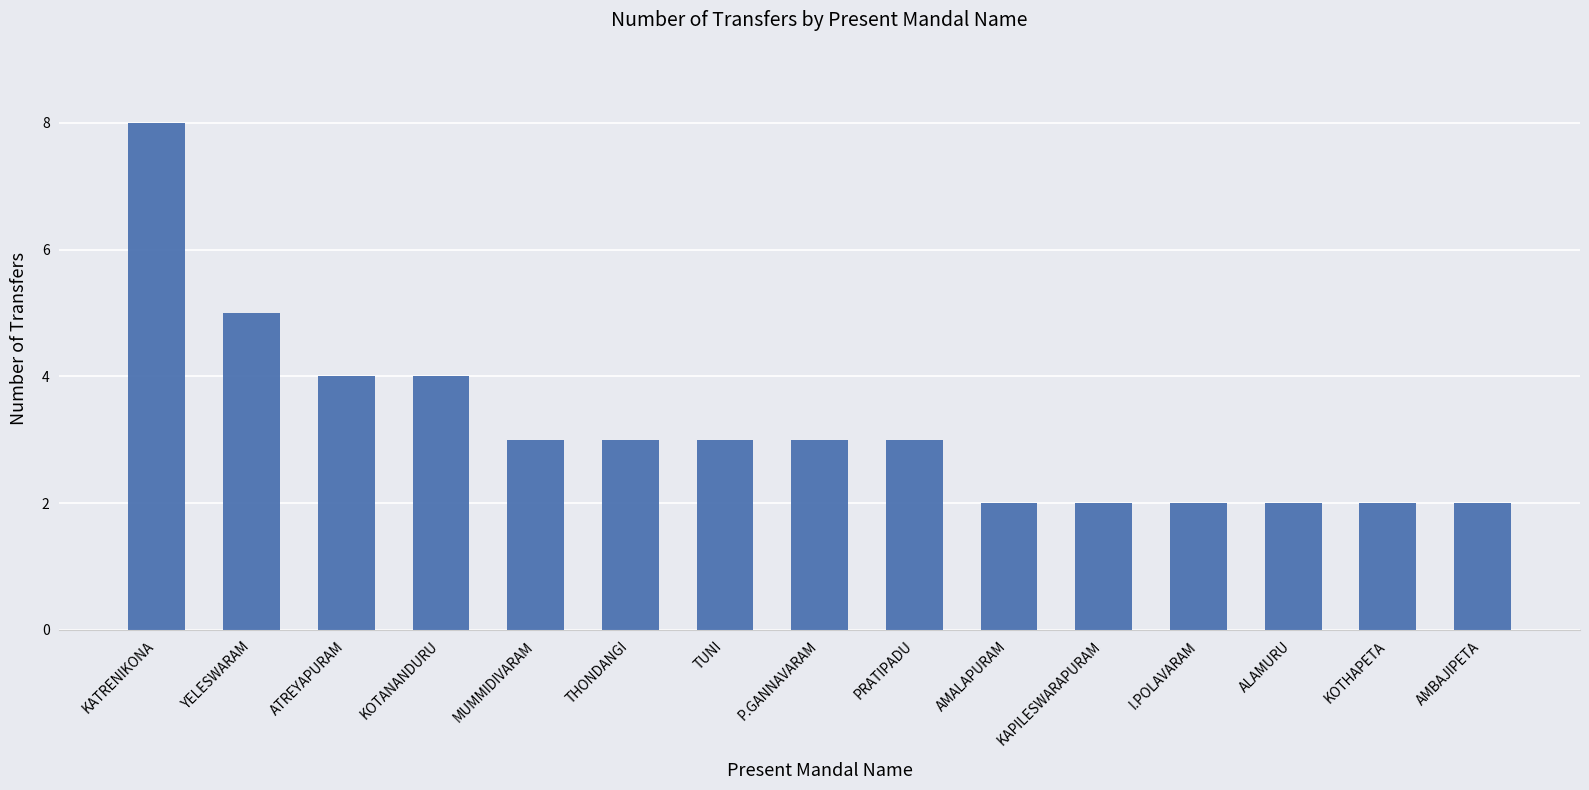

Reading right to left, transcribe all the data shown in this chart.

AMBAJIPETA=2	KOTHAPETA=2	ALAMURU=2	I.POLAVARAM=2	KAPILESWARAPURAM=2	AMALAPURAM=2	PRATIPADU=3	P.GANNAVARAM=3	TUNI=3	THONDANGI=3	MUMMIDIVARAM=3	KOTANANDURU=4	ATREYAPURAM=4	YELESWARAM=5	KATRENIKONA=8